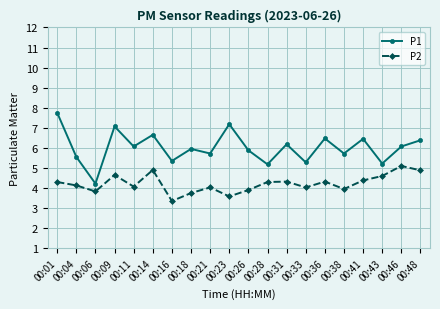

List the series in order of their peak value, lowest first.

P2, P1